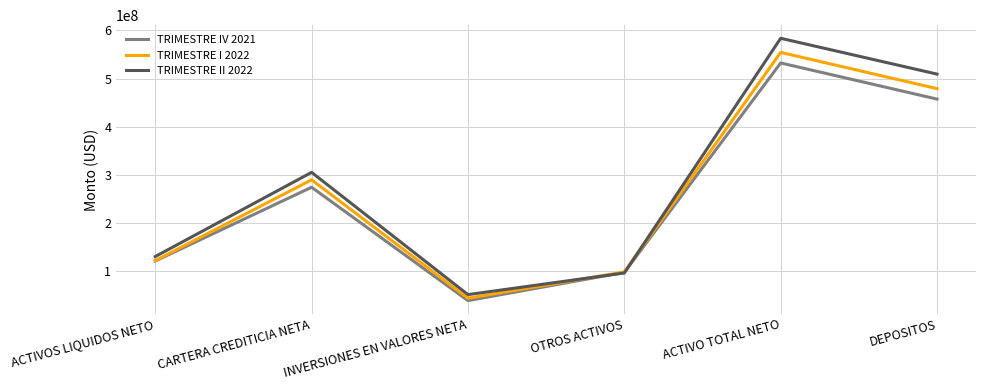

Which series has the largest range (max minus min)?

TRIMESTRE II 2022